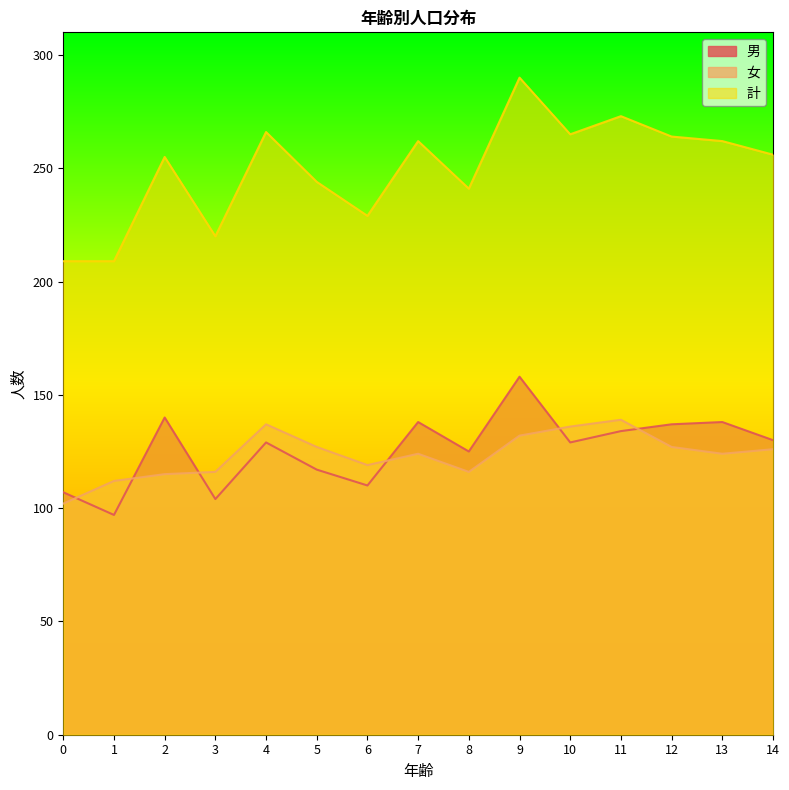

What is the difference between the second highest and minimum values in the 男 series?

43